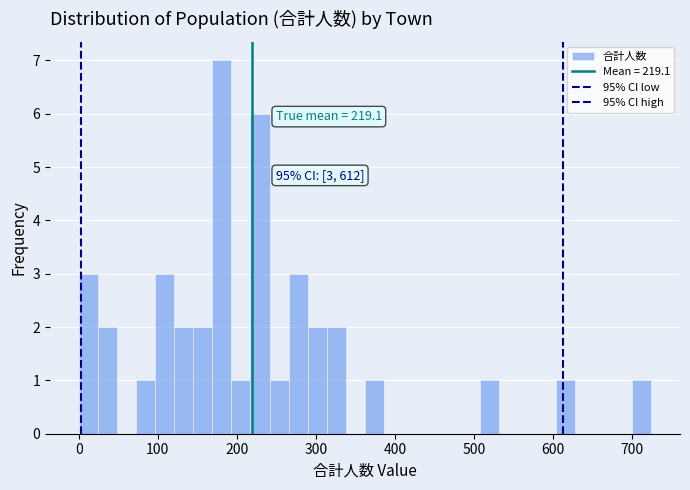

Read against the x-axis, roughly where is the centre of the tallest bar?

180